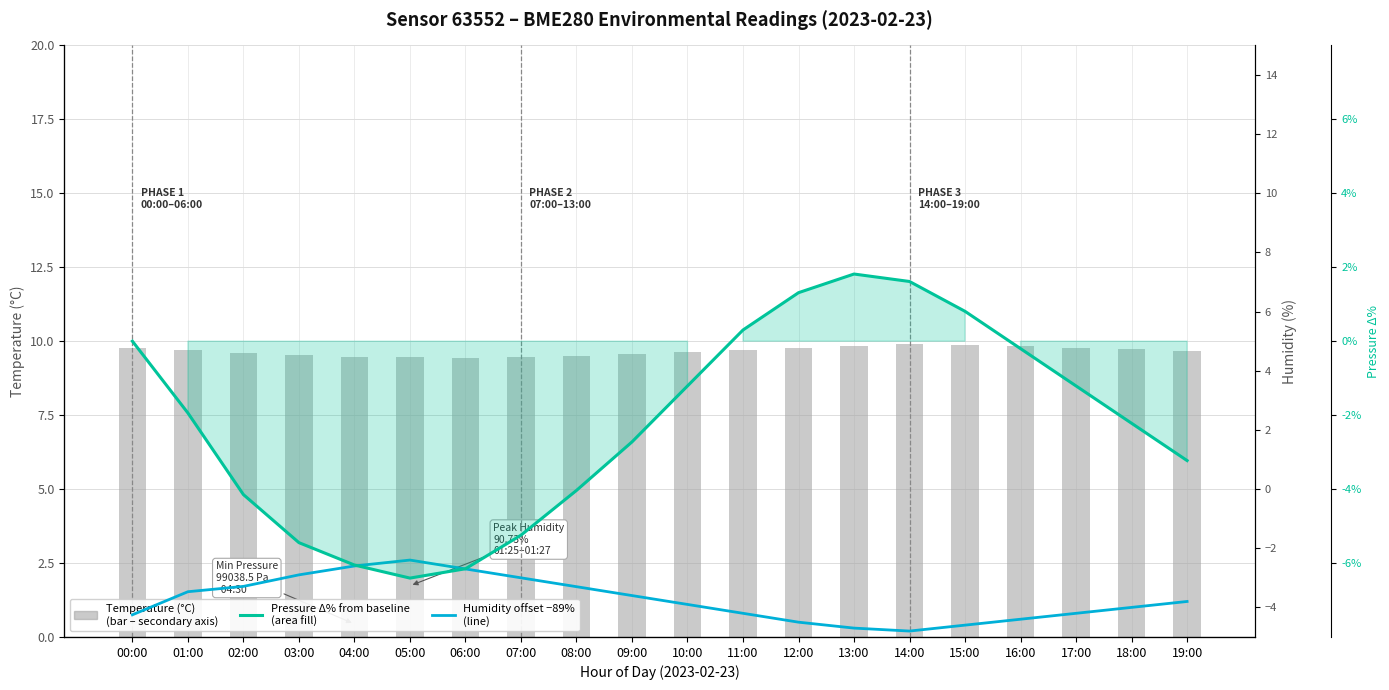

Which label corresponds to the largest value in the chart?

14:00